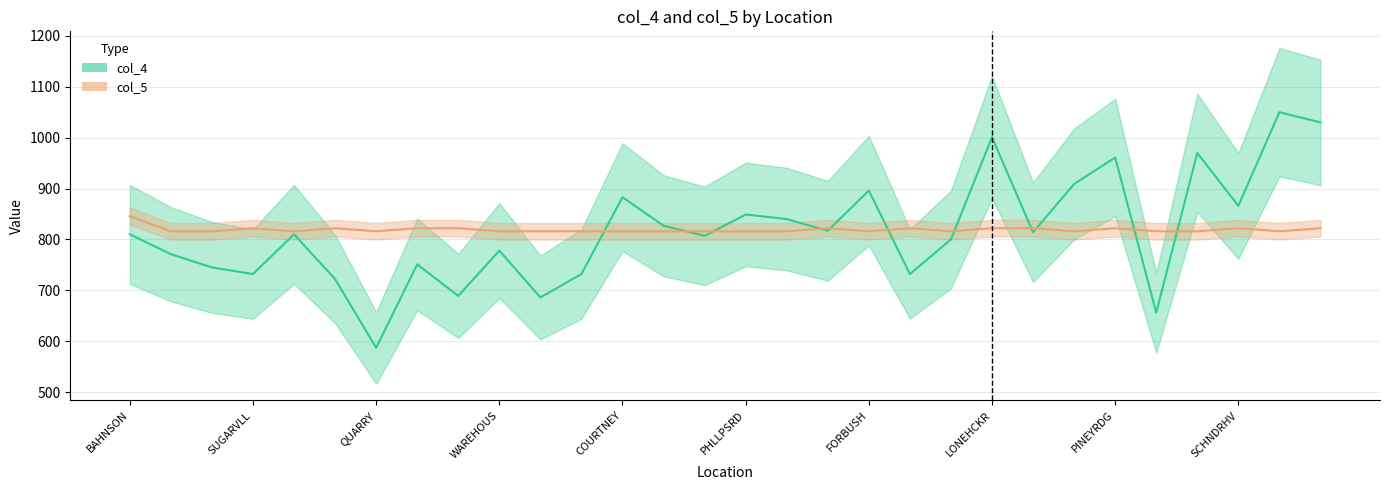

How many series are shown in this chart?

2